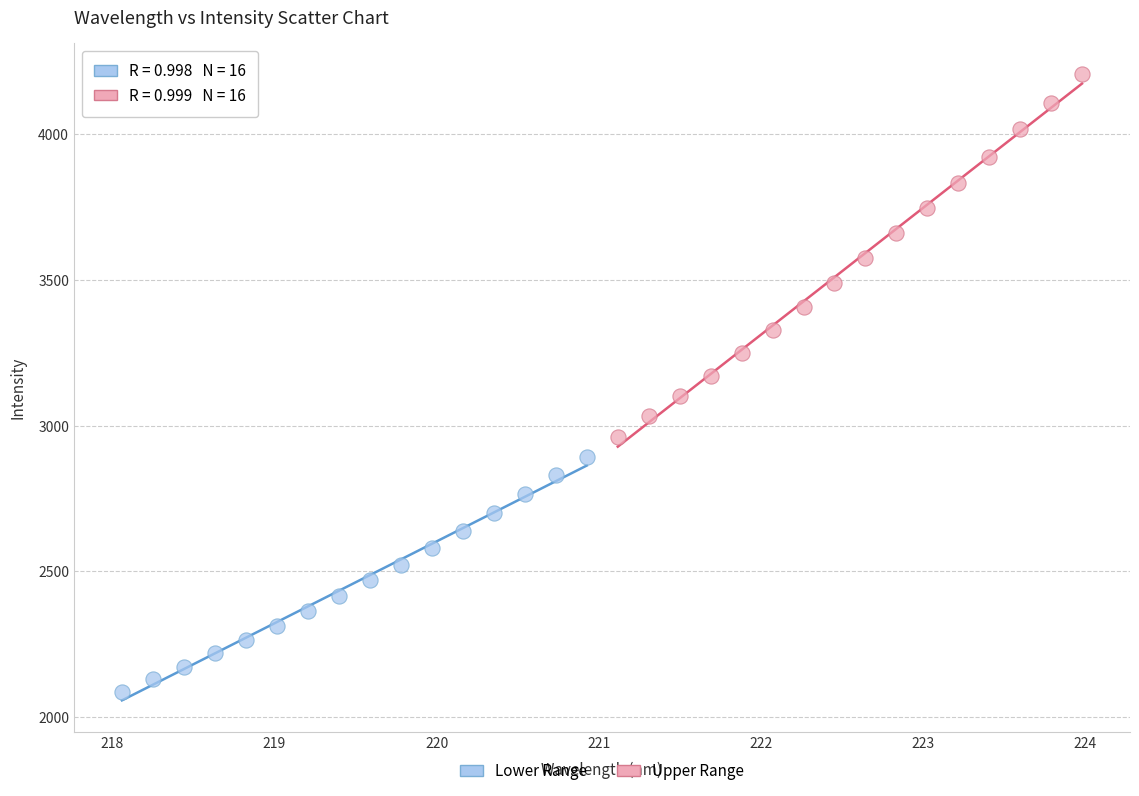

Which series has the widest spread of Y values?

Upper Range